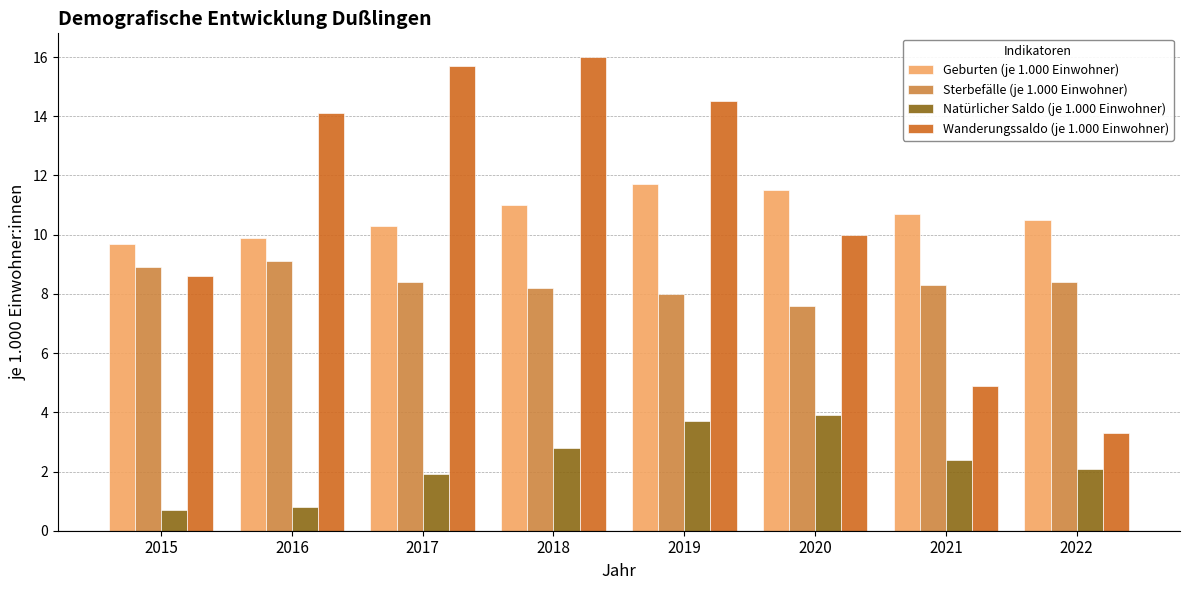

The Wanderungssaldo (je 1.000 Einwohner) series shows 8.6 at 2015. True or false?

True